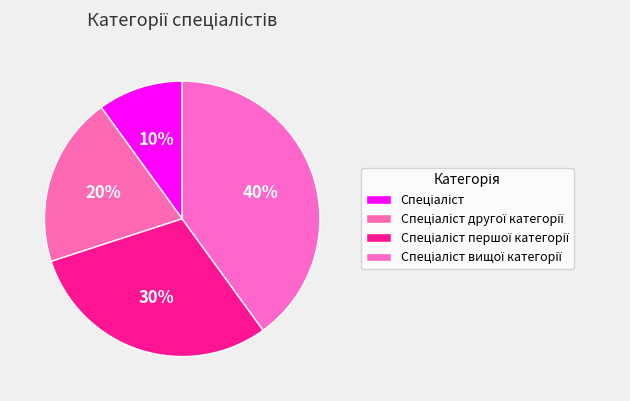

Count the number of slices in the pie.

4